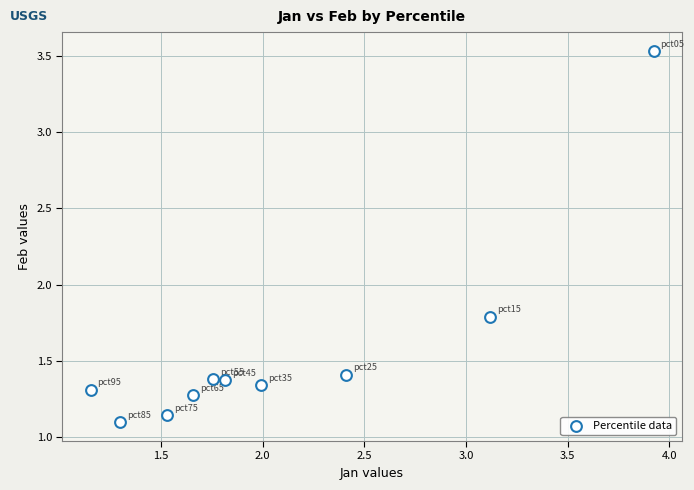

What is the average Y value?

1.6